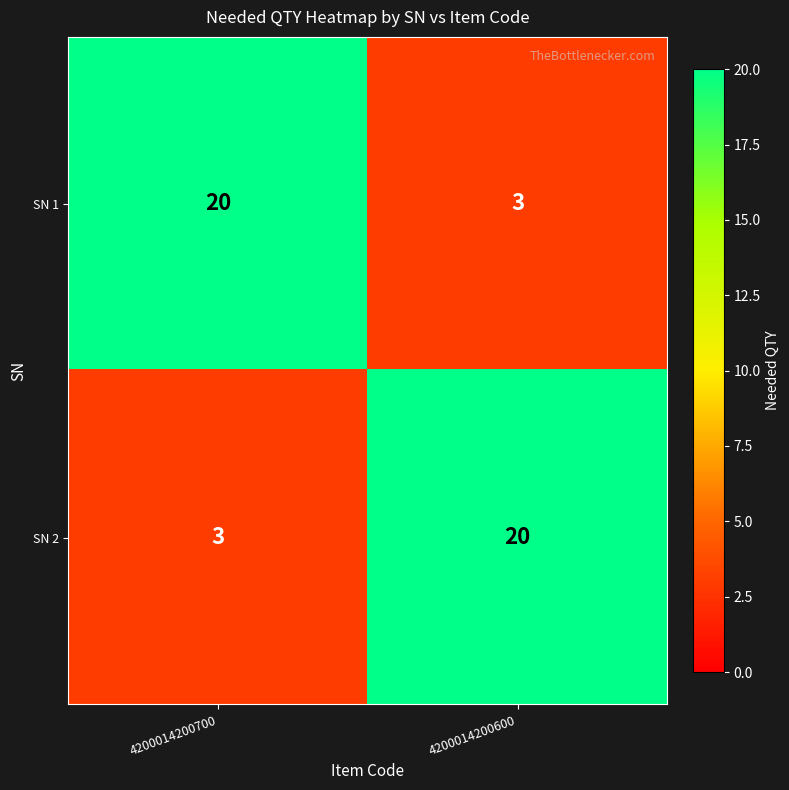

Rank the series at 4200014200600 from highest to lowest value.

SN 2, SN 1